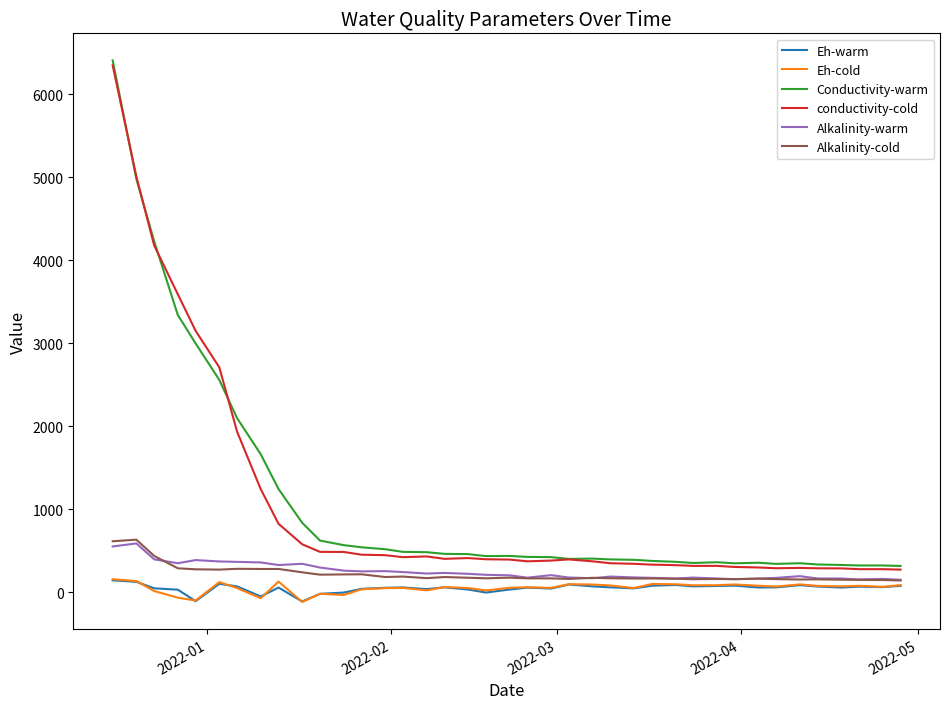

What is the maximum value for conductivity-cold?

6350.0